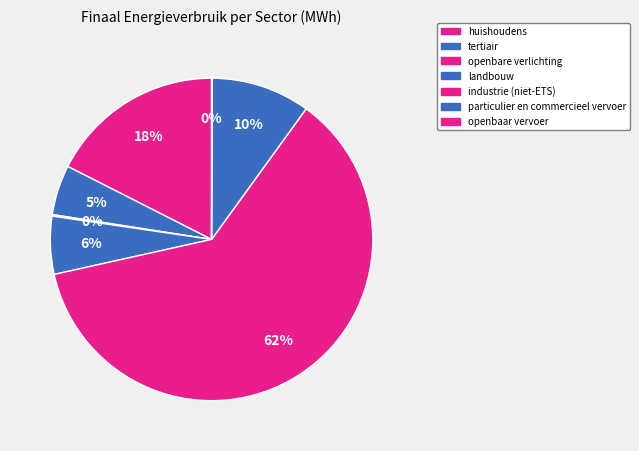

How many slices are in this pie chart?

7